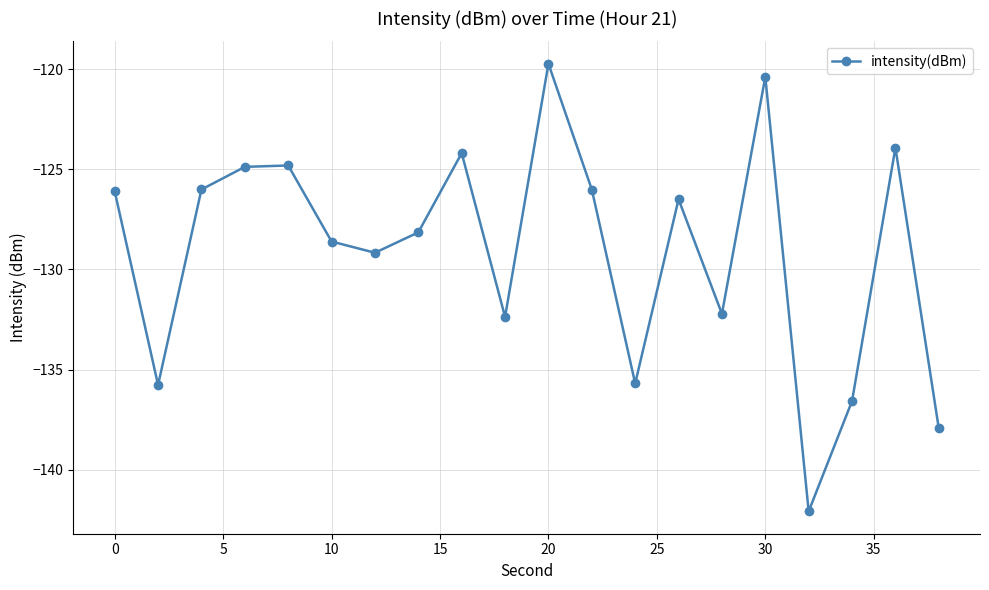

What is the greatest value displayed?

-119.7